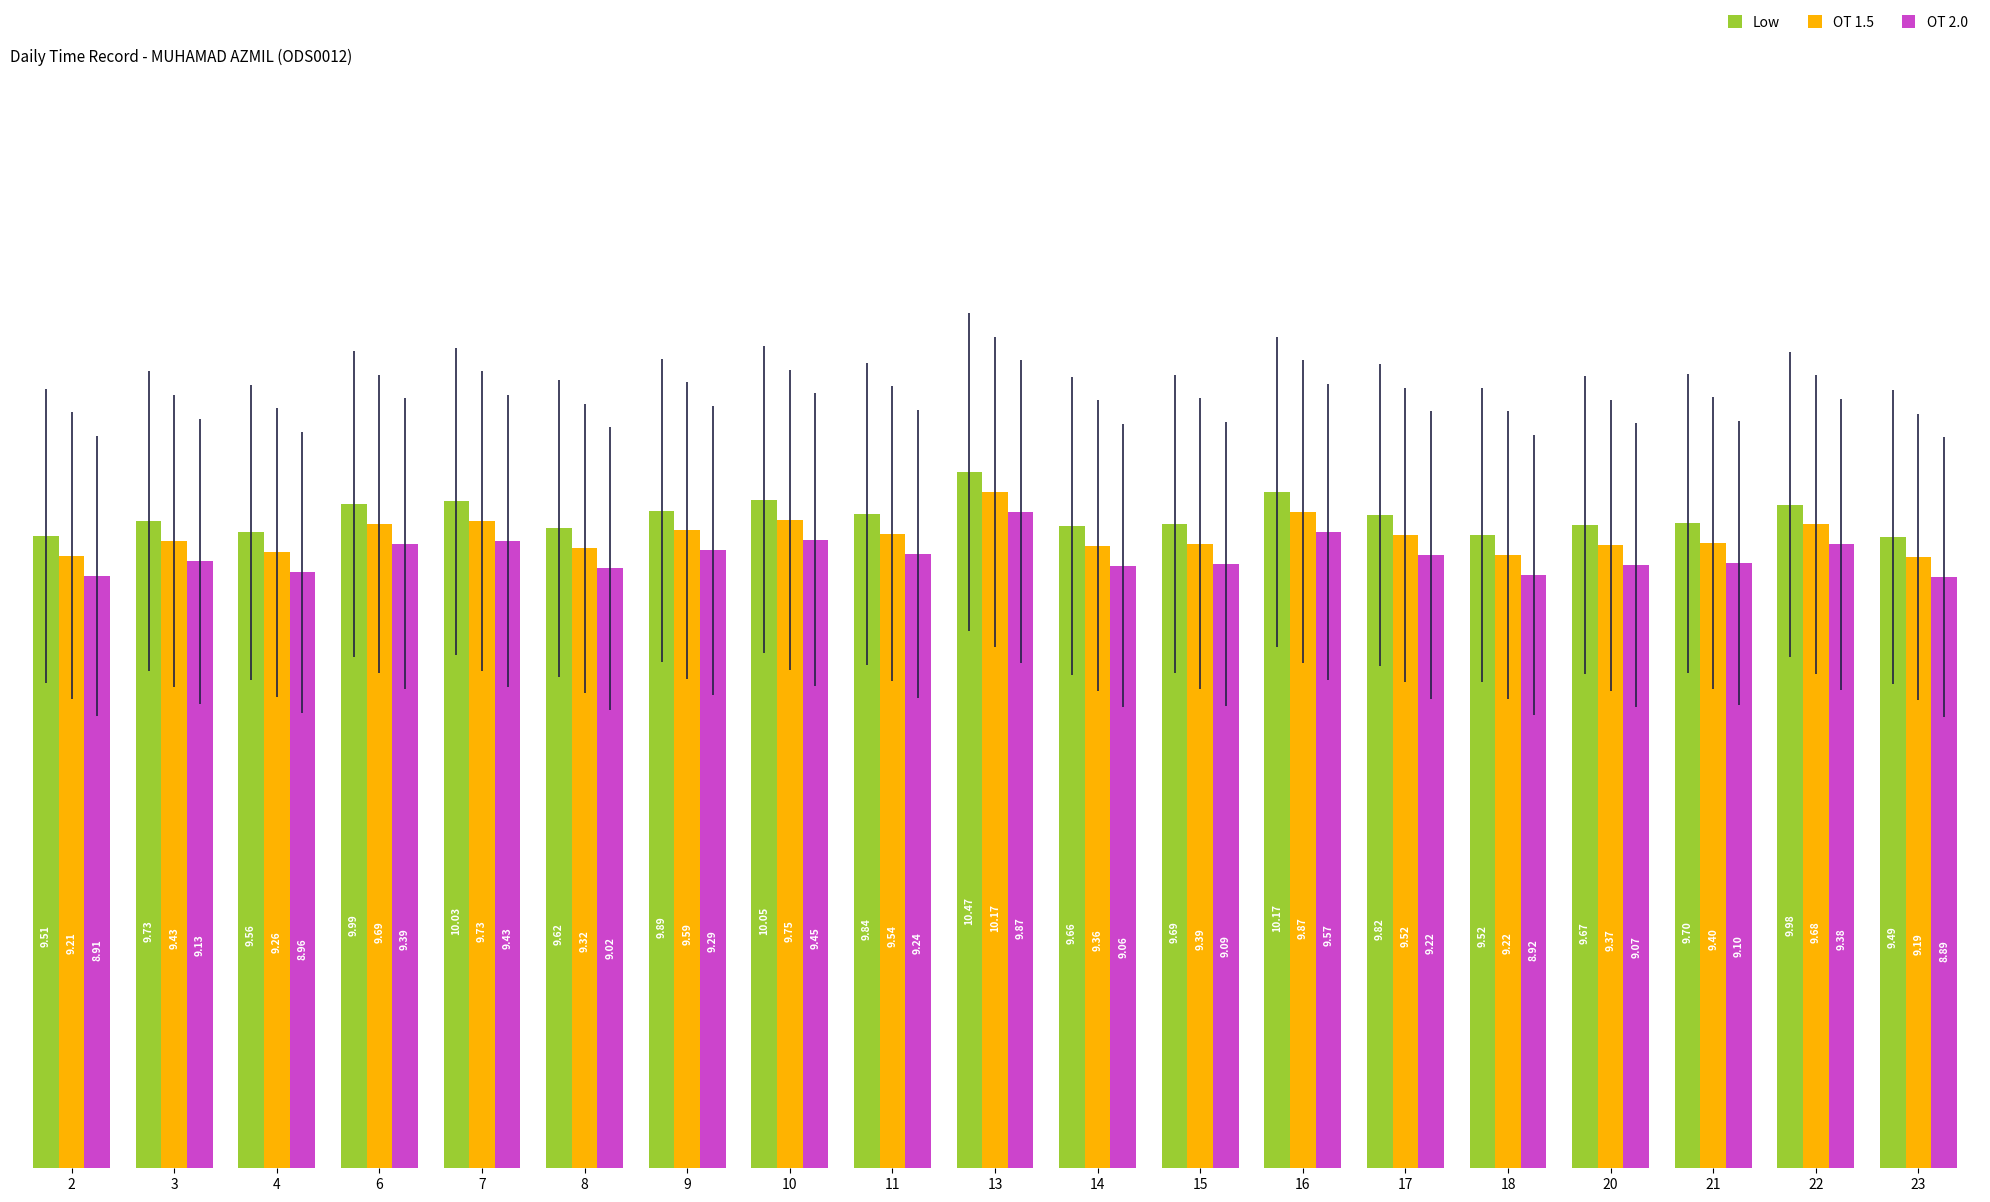

At how many categories does at least one series exceed 10?

4